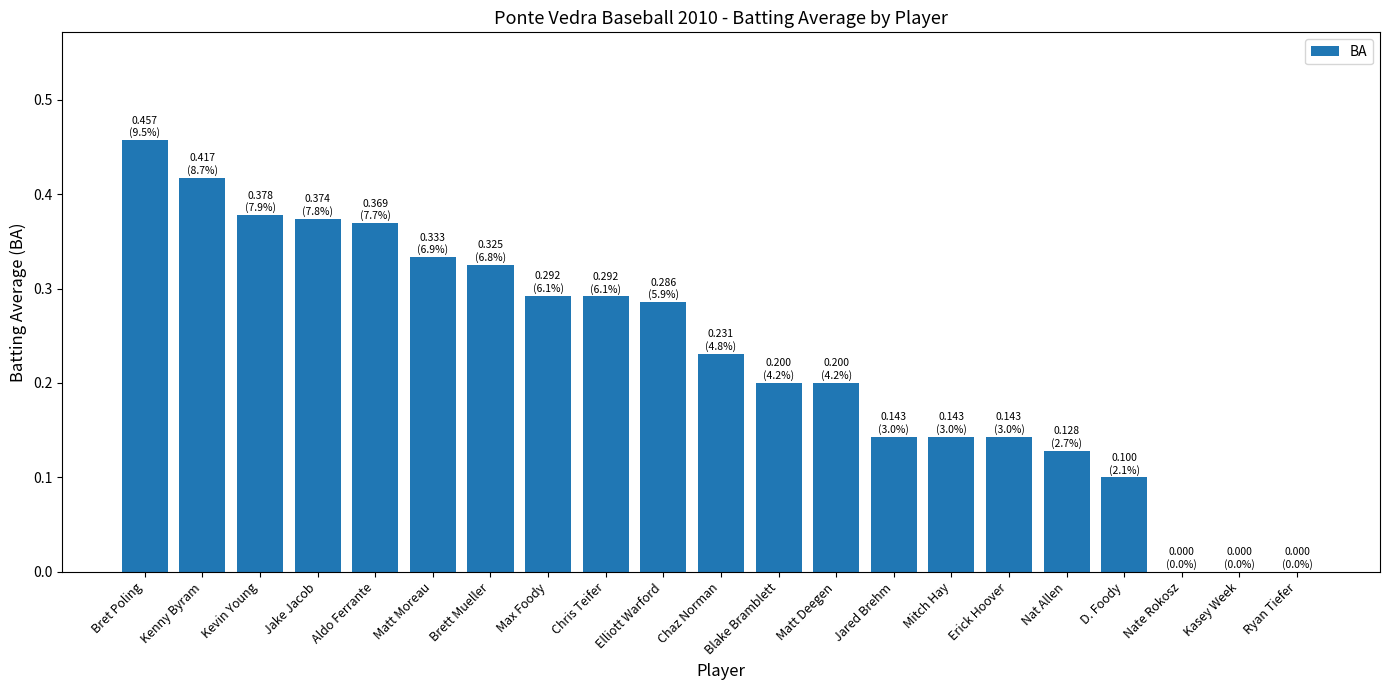

The value at Aldo Ferrante is 0.5. True or false?

False